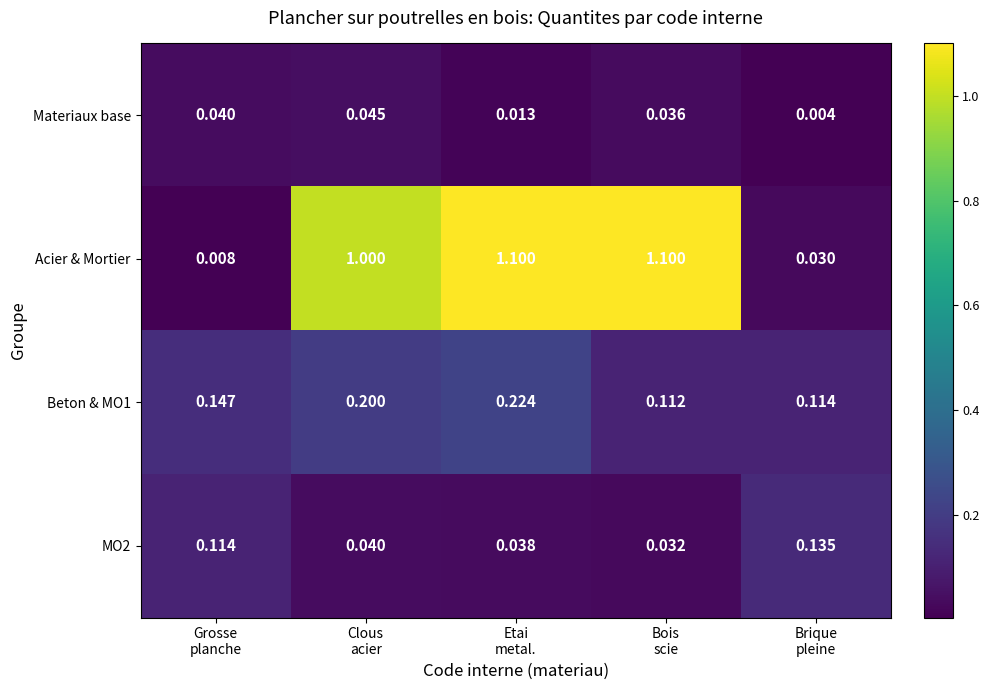

Count the number of data series in this chart.

4